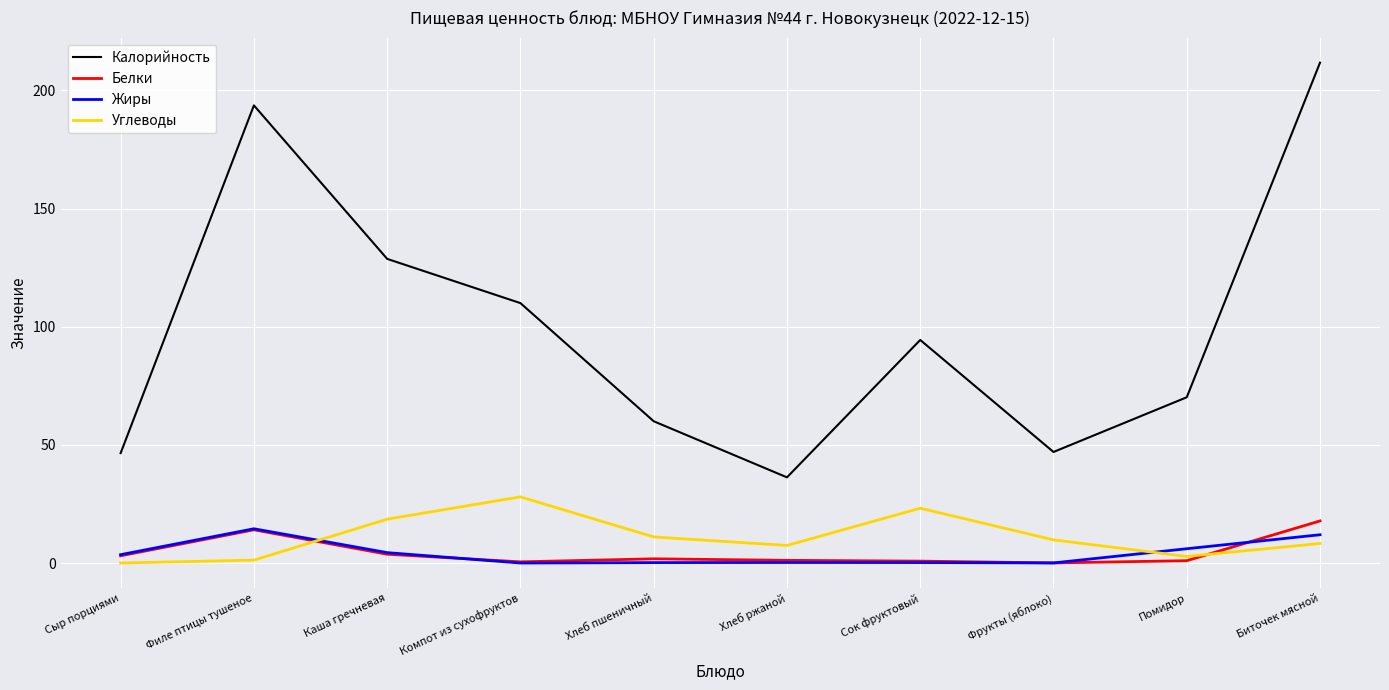

True or false: Углеводы and Калорийность cross at least once.

False